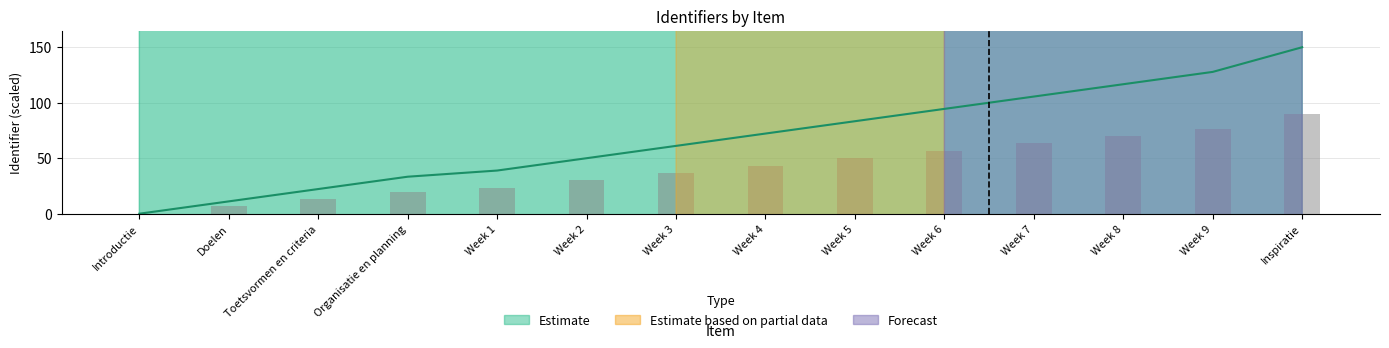

The chart shows a value of 56.7 at Week 6. True or false?

True